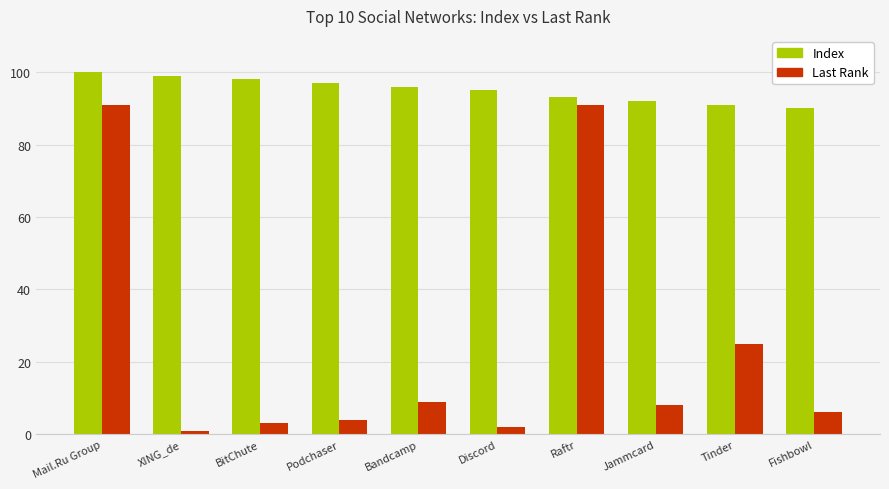

At which label does Index first exceed 96?

Mail.Ru Group